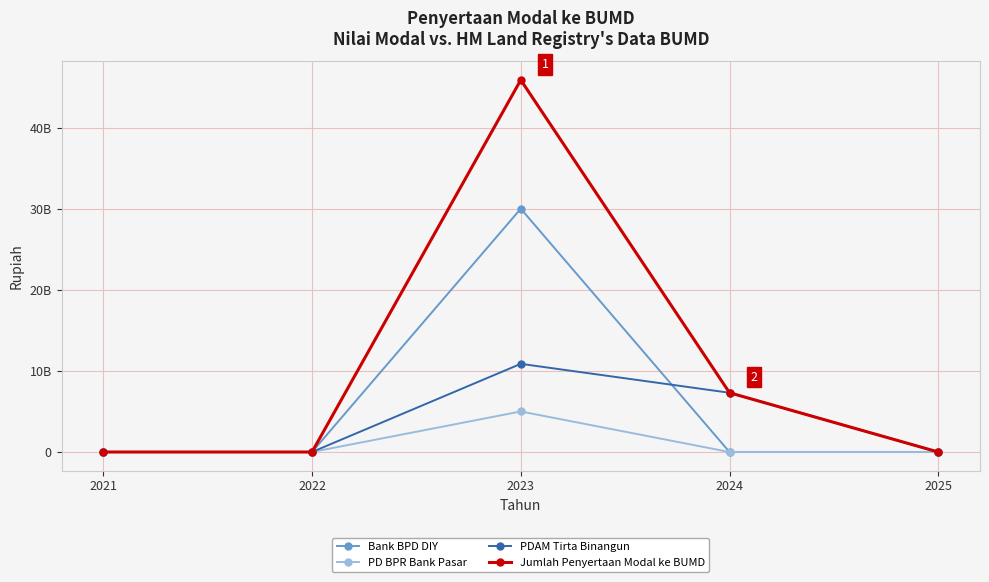

Reading right to left, extract all data points from this chart.

Bank BPD DIY: 0	0	30000000000	0	0
PD BPR Bank Pasar: 0	0	5000000000	0	0
PDAM Tirta Binangun: 0	7307807724	10873192403	0	0
Jumlah Penyertaan Modal ke BUMD: 0	7307807724	45873192403	0	0